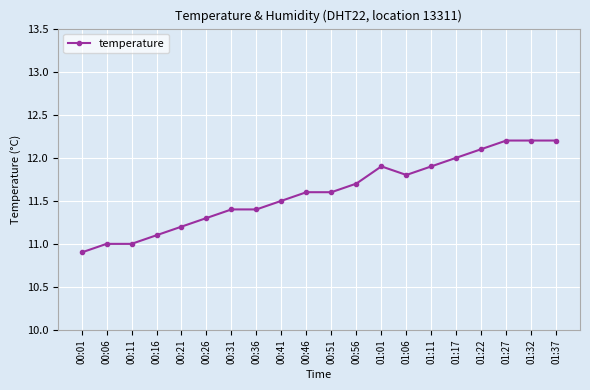

How many distinct data groups are displayed?

1